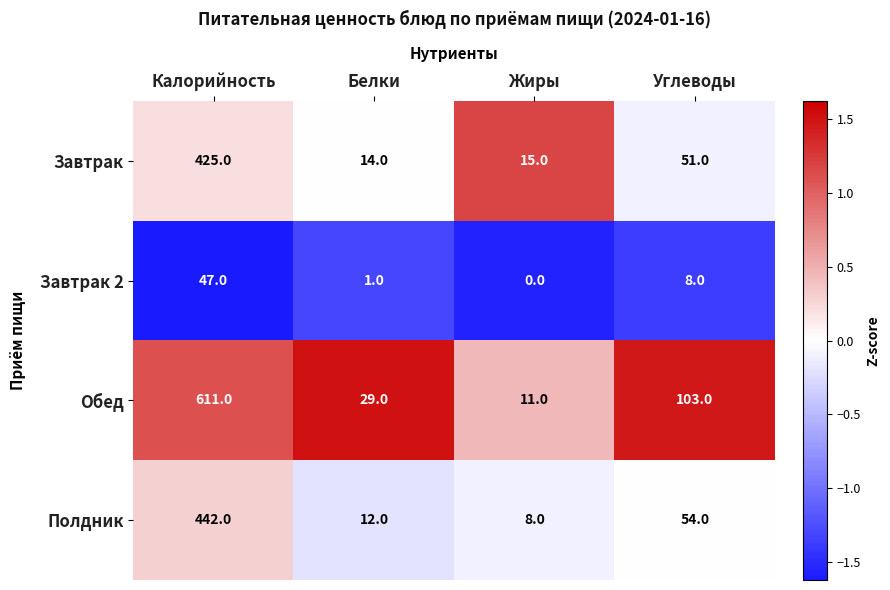

At how many categories does at least one series exceed 1?

4